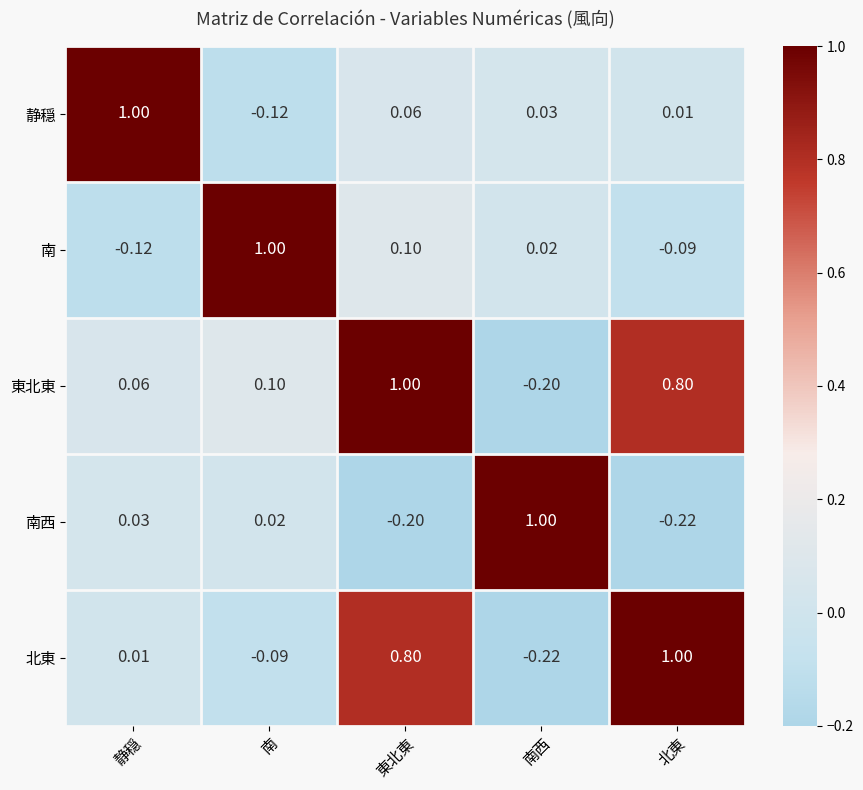

How many categories are shown in the chart?

5